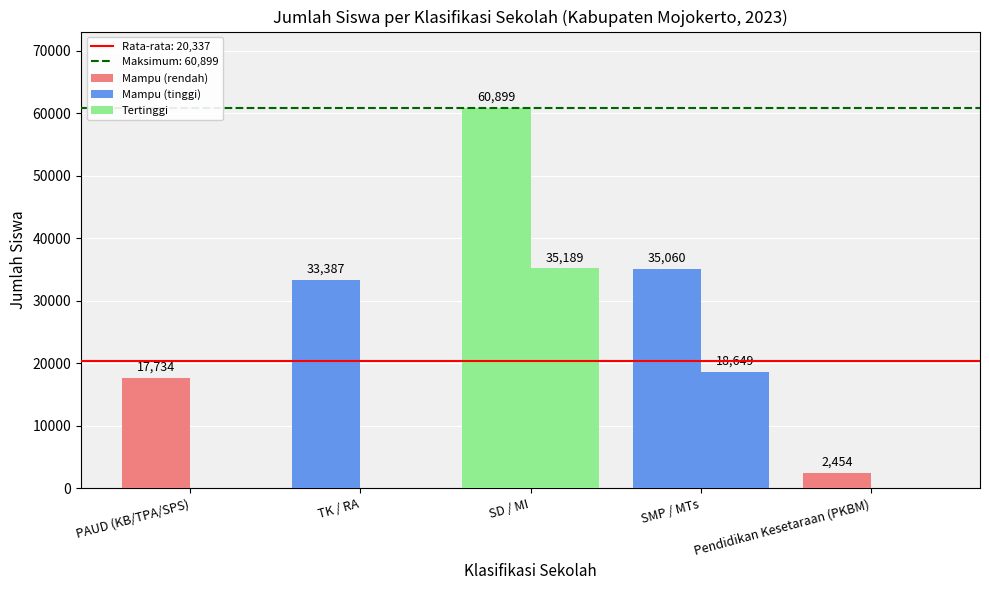

Reading left to right, extract all data points from this chart.

Mampu: 17734	33387	60899	35060	2454
Tidak Mampu: 0	0	35189	18649	0